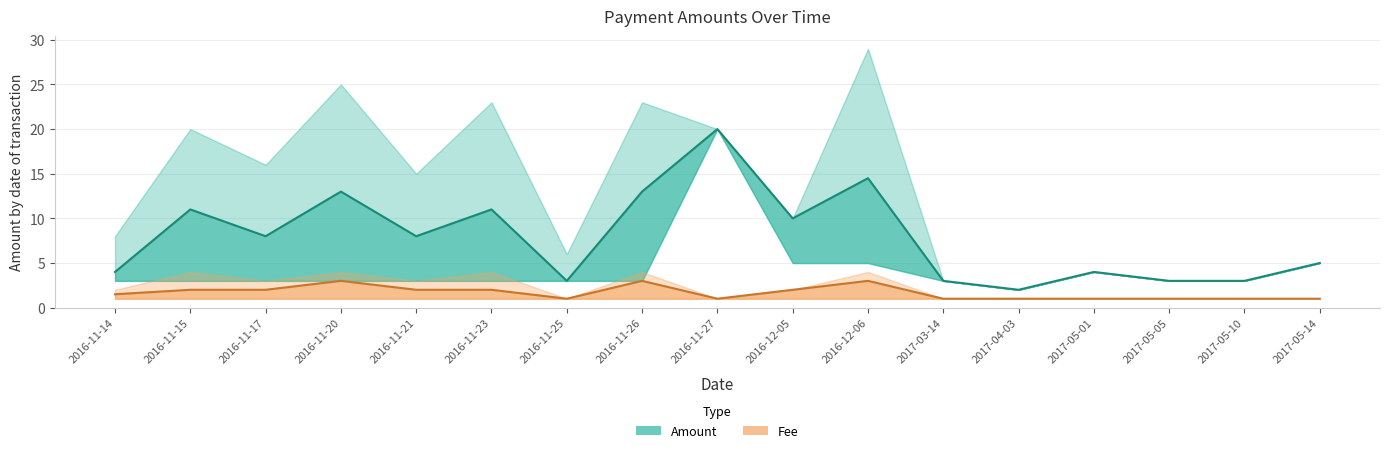

What is the average value of the Fee (mid) series?

1.7